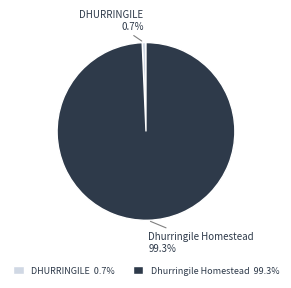

What is the largest slice in the pie chart?

Dhurringile Homestead